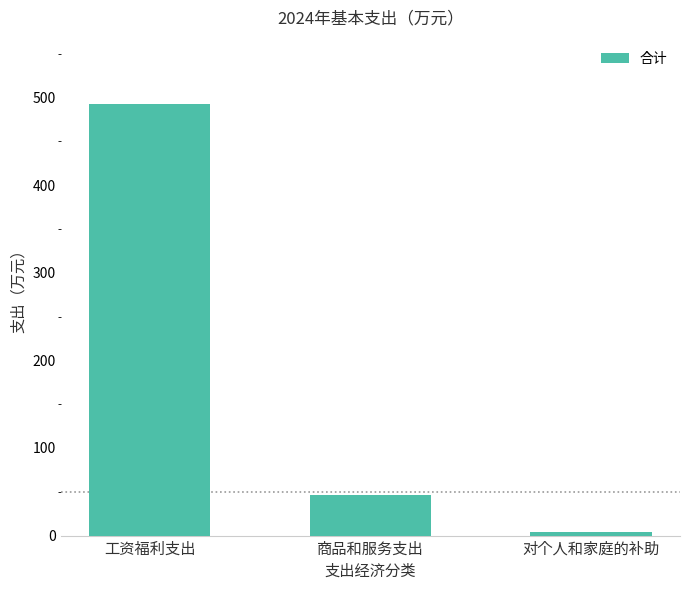

What is the change in value from 工资福利支出 to 商品和服务支出?

-445.8